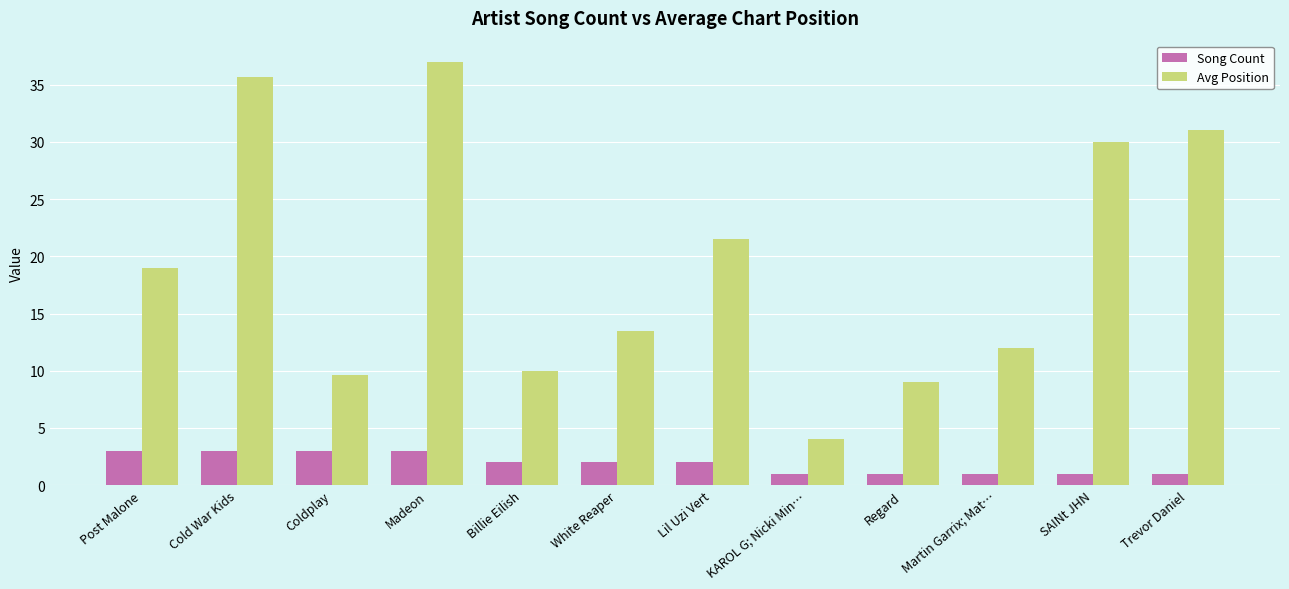

True or false: Avg Position has a value of 10.0 at Billie Eilish.

True